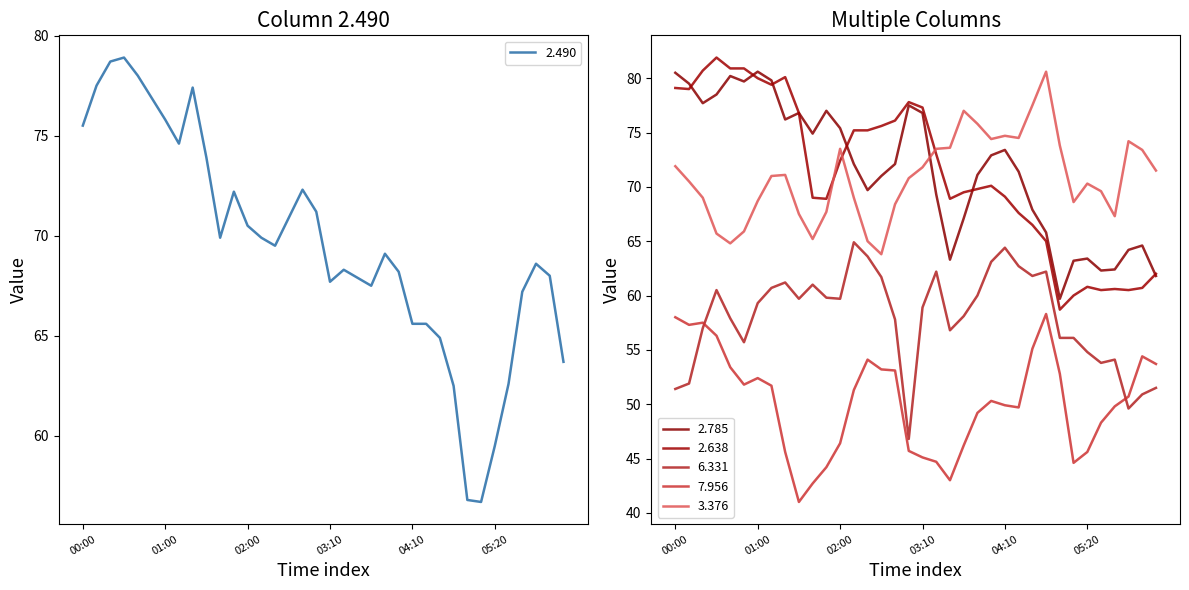

Is it true that 2.490 equals 88.0 at 05:20?

False